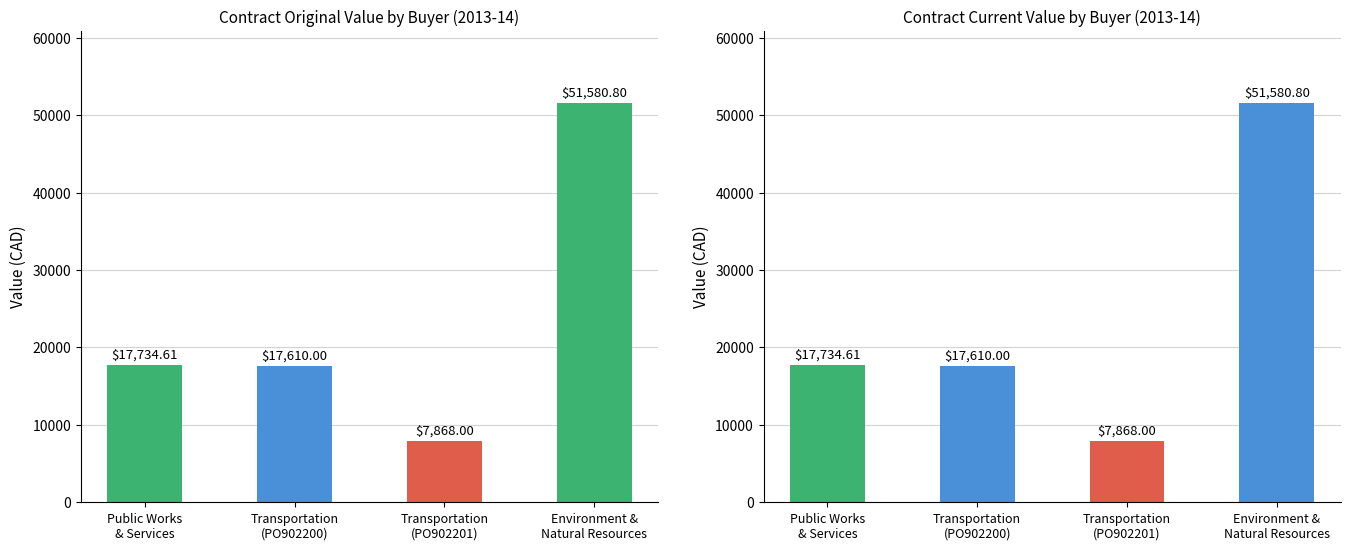

At which category is the sum across all series the highest?

Environment &
Natural Resources